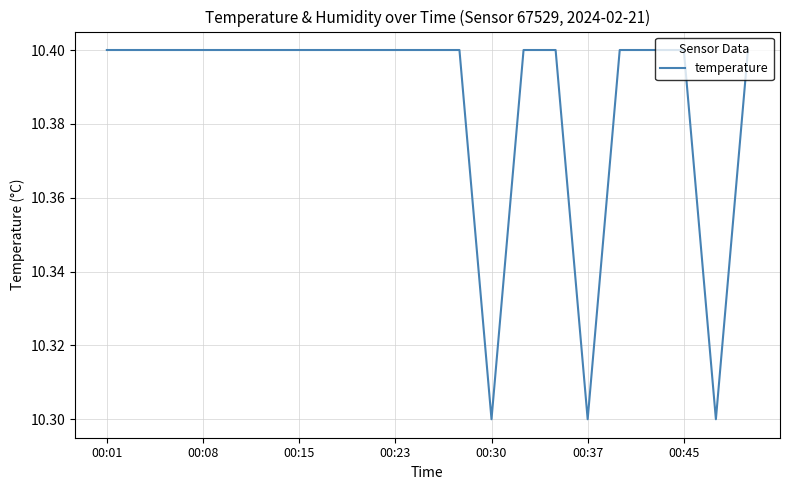

Reading left to right, transcribe all the data shown in this chart.

10.4	10.4	10.4	10.4	10.4	10.4	10.4	10.4	10.4	10.4	10.4	10.4	10.3	10.4	10.4	10.3	10.4	10.4	10.4	10.3	10.4